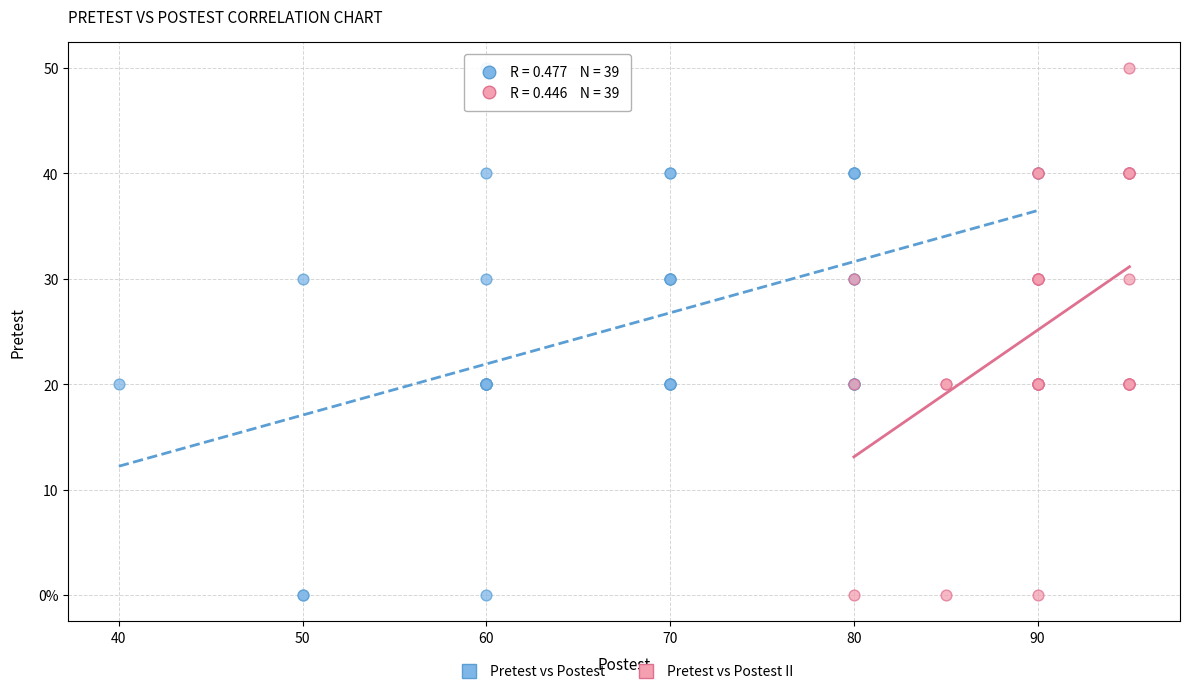

What are all the series names shown in the legend?

Pretest vs Postest, Pretest vs Postest II